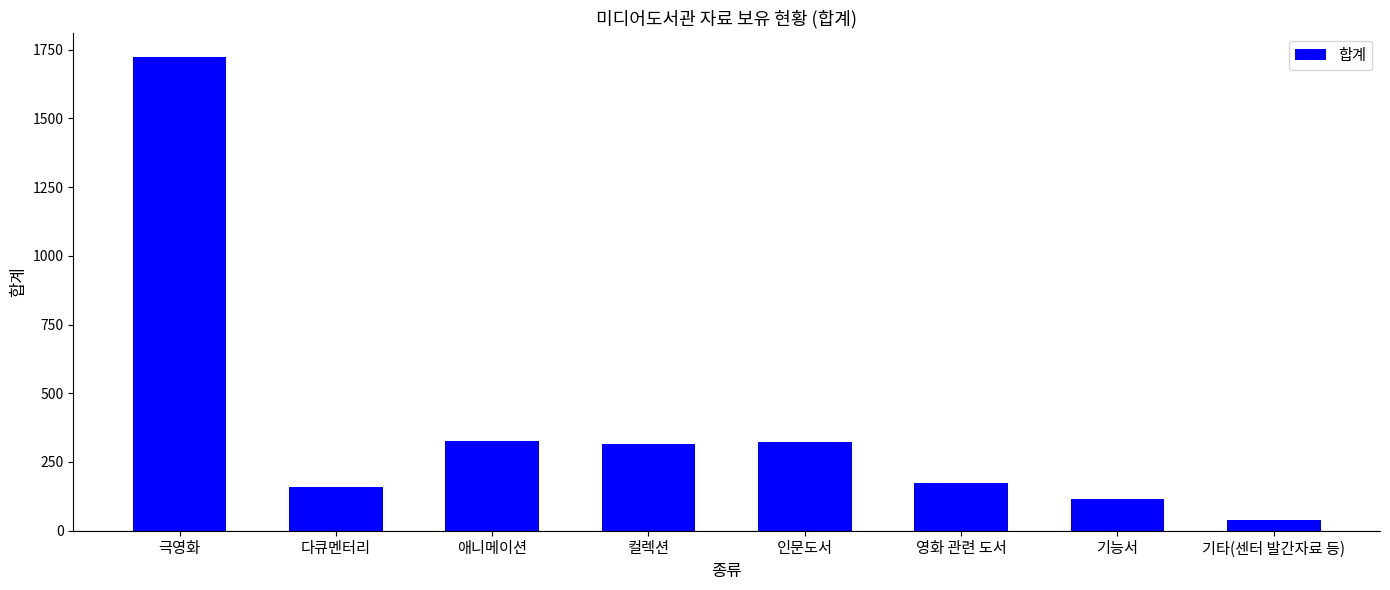

Approximately how many times larger is the value at 극영화 compared to 인문도서?

5.3